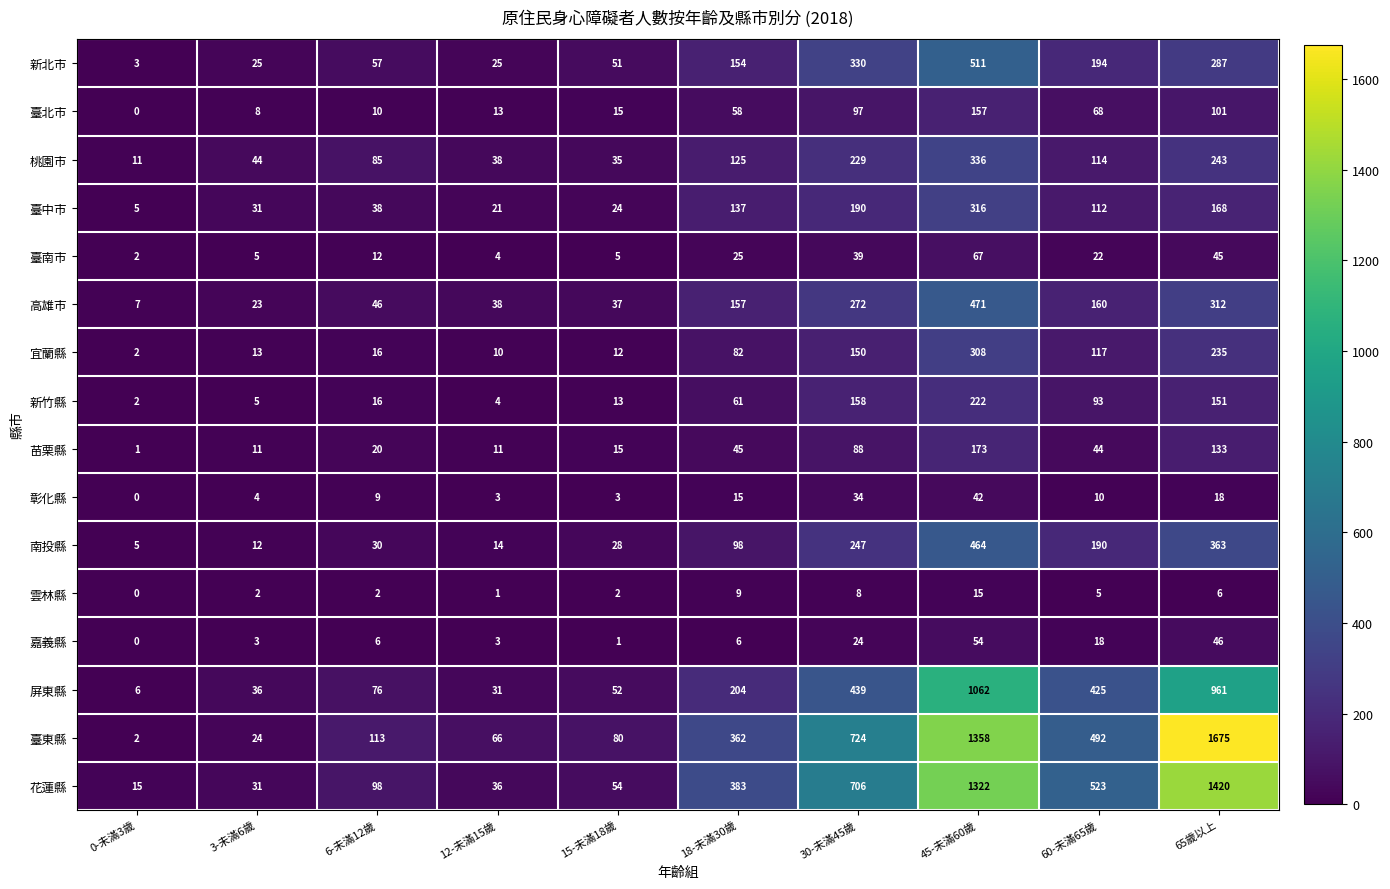

At which label does 臺中市 first exceed 112?

18-未滿30歲